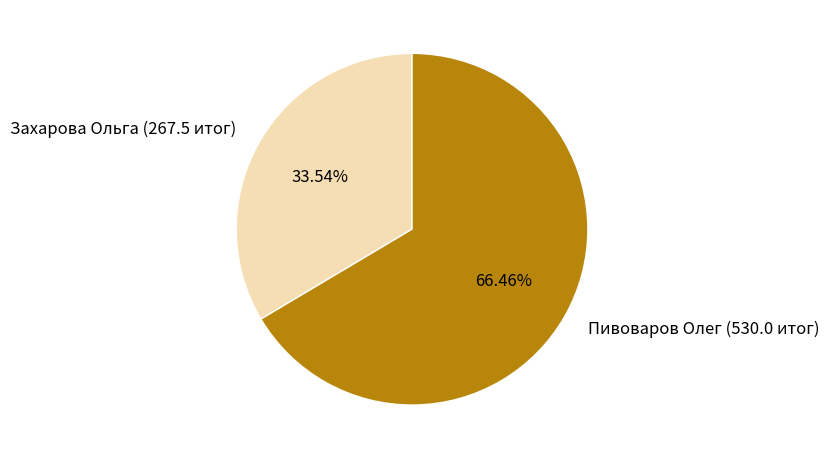

What percentage is NOT represented by Захарова Ольга (267.5 итог)?

66.5%